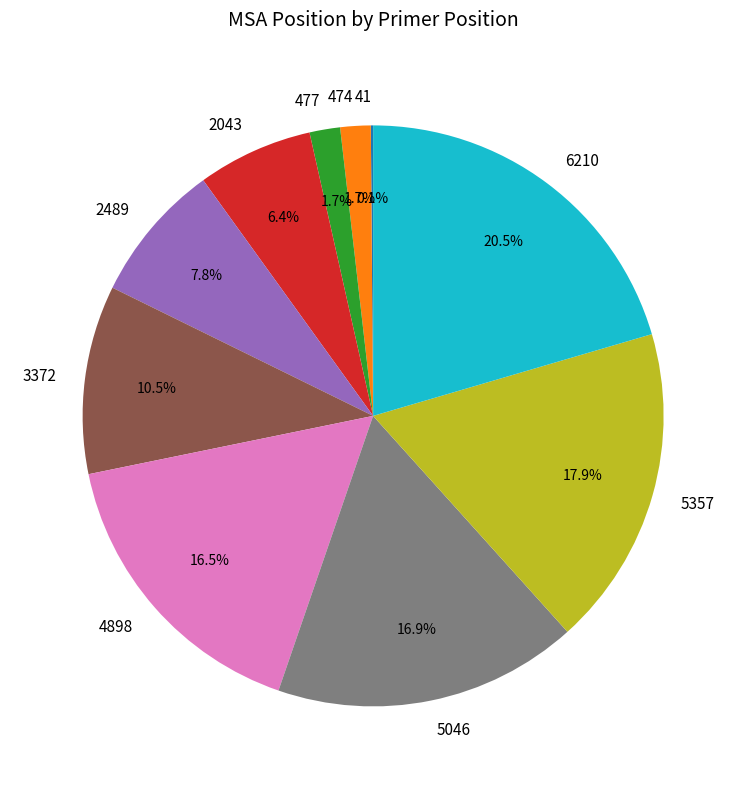

To the nearest percent, what is the difference between the 477 and 2489 slice percentages?

6%